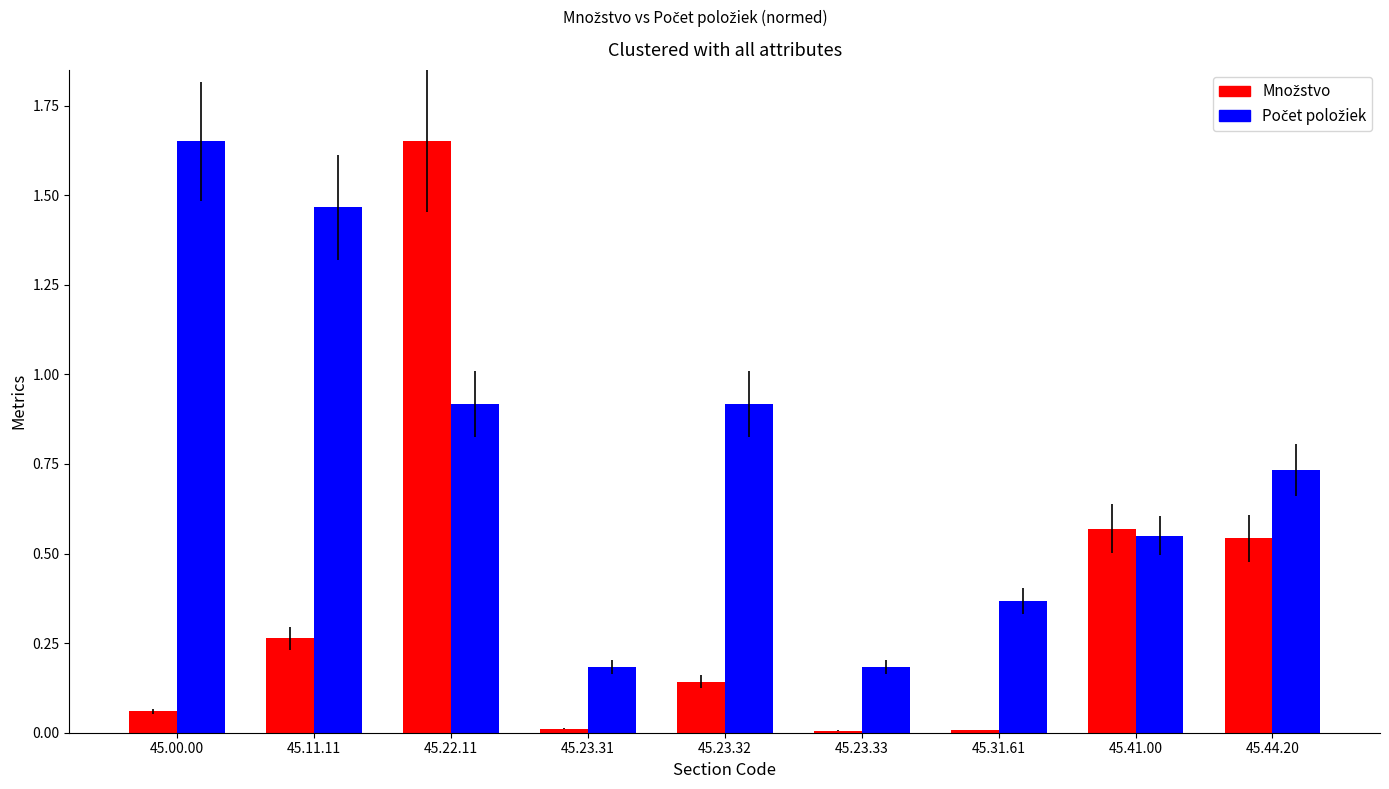

What position from the left is 45.22.11?

3